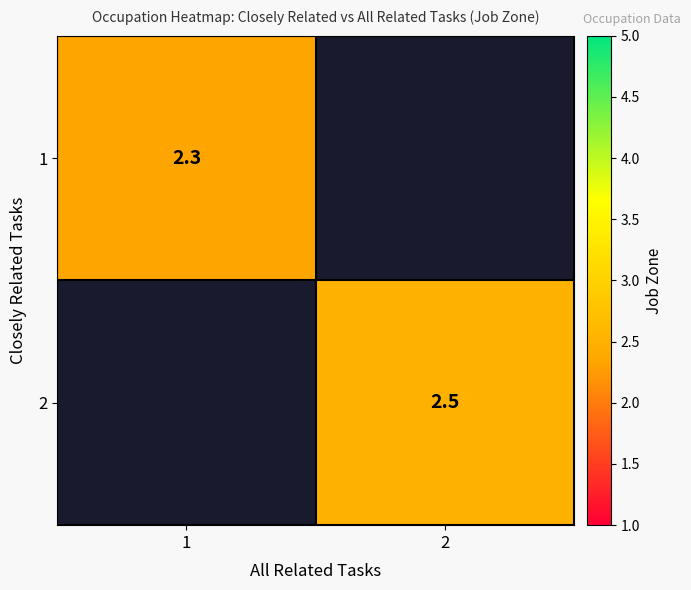

List the series in order of their peak value, lowest first.

1, 2